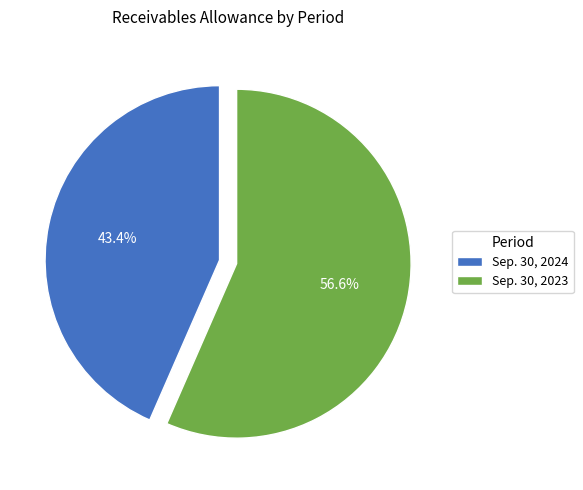

What is the ratio of the value at Sep. 30, 2023 to the value at Sep. 30, 2024?

1.3